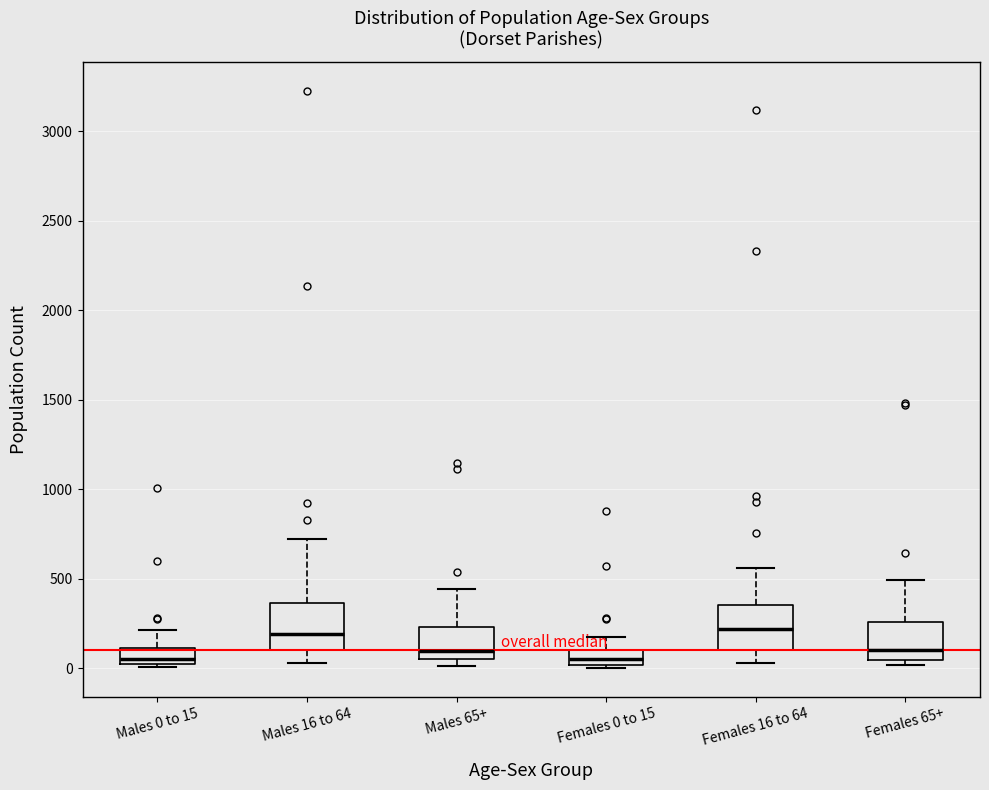

Reading left to right, read every box against the y-axis: the position of its median line, the range the box covers, and the ends of its whiskers. The values are not printed on the chart, so give them approximately, as read against the axis.

Males 0 to 15: median 50, box 0 to 100, whiskers 0 (just below the box's lower edge) to 200
Males 16 to 64: median 200, box 100 to 350, whiskers 50 to 700
Males 65+: median 100, box 50 to 250, whiskers 0 to 450
Females 0 to 15: median 50, box 0 to 100, whiskers 0 (just below the box's lower edge) to 150
Females 16 to 64: median 200, box 100 to 350, whiskers 50 to 550
Females 65+: median 100, box 50 to 250, whiskers 0 to 500